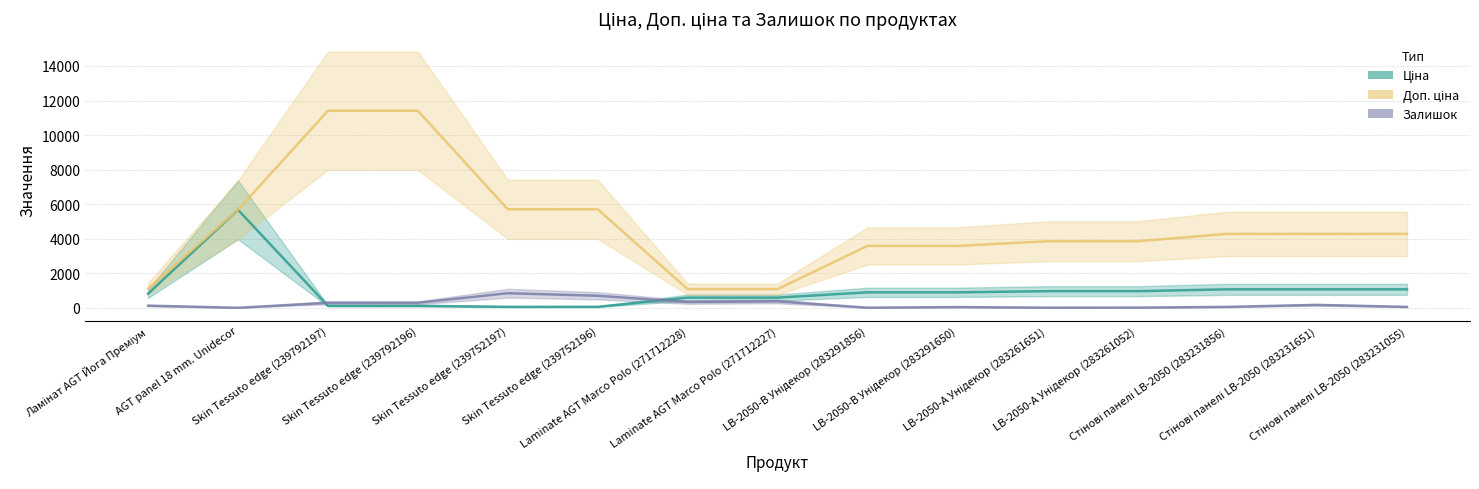

Reading left to right, extract all data points from this chart.

Ціна: Ламінат AGT Йога Преміум=818.5	AGT panel 18 mm. Unidecor=5673.8	Skin Tessuto edge (239792197)=114.1	Skin Tessuto edge (239792196)=114.1	Skin Tessuto edge (239752197)=57.0	Skin Tessuto edge (239752196)=57.0	Laminate AGT Marco Polo (271712228)=589.9	Laminate AGT Marco Polo (271712227)=589.9	LB-2050-В Унідекор (283291856)=895.9	LB-2050-В Унідекор (283291650)=895.9	LB-2050-А Унідекор (283261651)=963.5	LB-2050-А Унідекор (283261052)=963.5	Стінові панелі LB-2050 (283231856)=1069.8	Стінові панелі LB-2050 (283231651)=1069.8	Стінові панелі LB-2050 (283231055)=1069.8
Доп. ціна: Ламінат AGT Йога Преміум=1109.2	AGT panel 18 mm. Unidecor=5673.8	Skin Tessuto edge (239792197)=11410.0	Skin Tessuto edge (239792196)=11410.0	Skin Tessuto edge (239752197)=5705.0	Skin Tessuto edge (239752196)=5705.0	Laminate AGT Marco Polo (271712228)=1081.7	Laminate AGT Marco Polo (271712227)=1081.7	LB-2050-В Унідекор (283291856)=3583.6	LB-2050-В Унідекор (283291650)=3583.6	LB-2050-А Унідекор (283261651)=3854.0	LB-2050-А Унідекор (283261052)=3854.0	Стінові панелі LB-2050 (283231856)=4279.1	Стінові панелі LB-2050 (283231651)=4279.1	Стінові панелі LB-2050 (283231055)=4279.1
Залишок: Ламінат AGT Йога Преміум=125.0	AGT panel 18 mm. Unidecor=2.0	Skin Tessuto edge (239792197)=289.0	Skin Tessuto edge (239792196)=290.0	Skin Tessuto edge (239752197)=845.0	Skin Tessuto edge (239752196)=698.0	Laminate AGT Marco Polo (271712228)=333.0	Laminate AGT Marco Polo (271712227)=373.0	LB-2050-В Унідекор (283291856)=7.0	LB-2050-В Унідекор (283291650)=43.0	LB-2050-А Унідекор (283261651)=8.0	LB-2050-А Унідекор (283261052)=12.0	Стінові панелі LB-2050 (283231856)=54.0	Стінові панелі LB-2050 (283231651)=169.0	Стінові панелі LB-2050 (283231055)=53.0